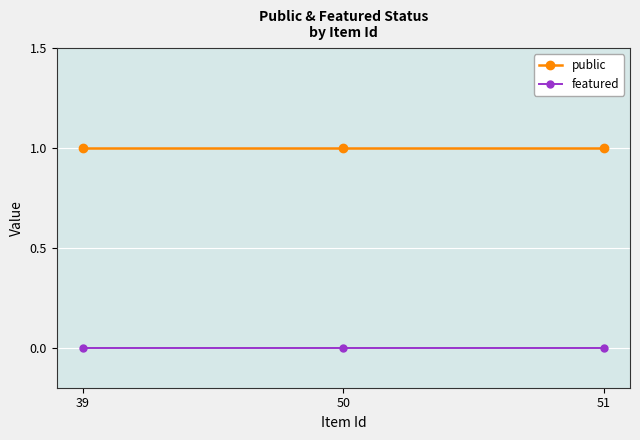

At how many categories does at least one series exceed 0?

3